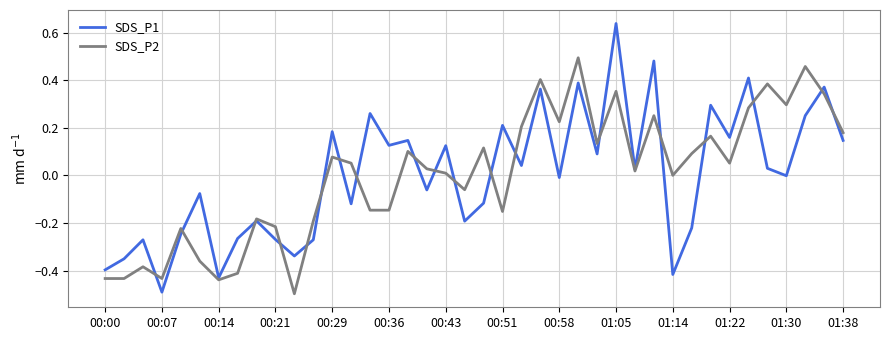

What is the lowest value of the SDS_P2 series?

-0.5